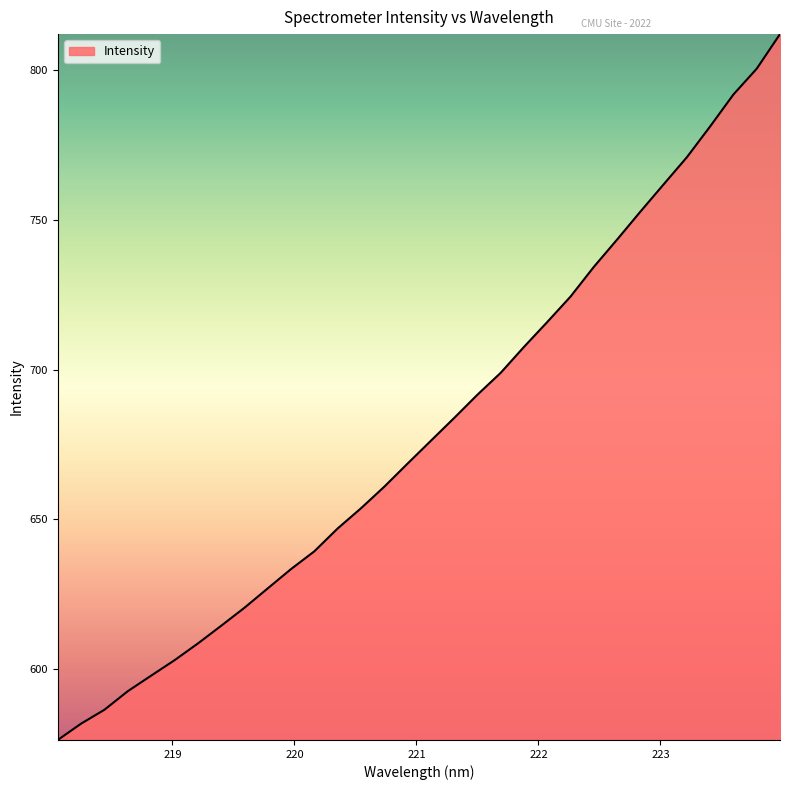

What is the minimum value shown in the chart?

576.1